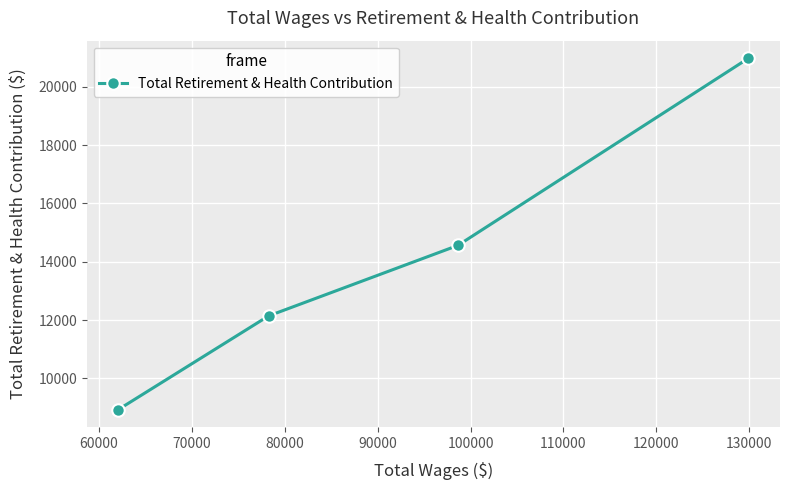

What is the difference between the second highest and second lowest values?

2419